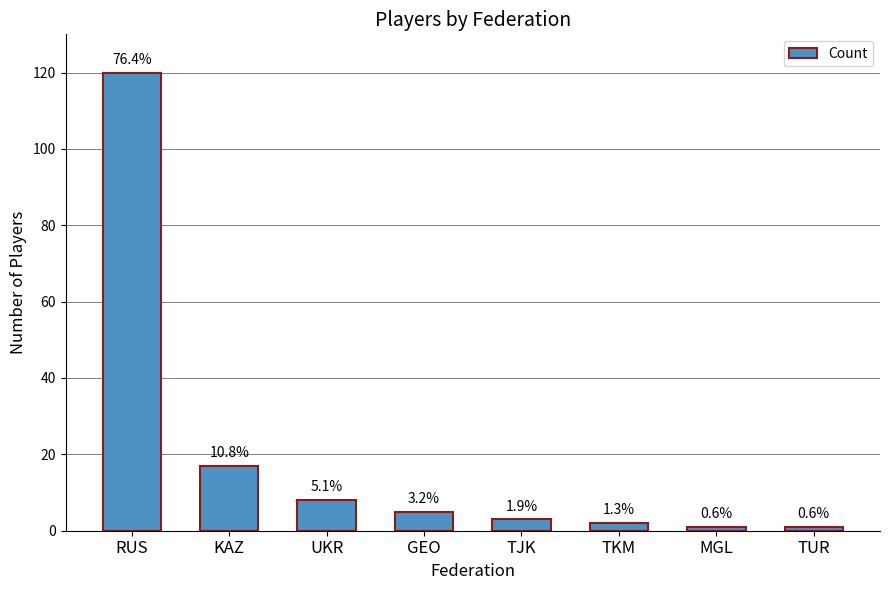

Does the chart contain stacked bars?

No